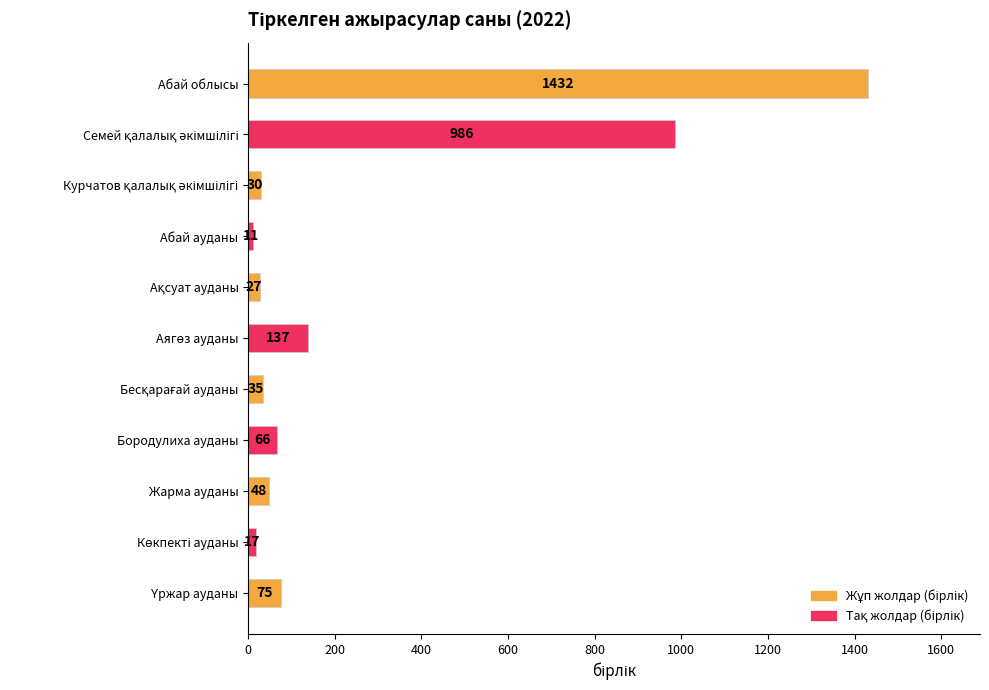

What is the difference between the maximum and second lowest values?

1415